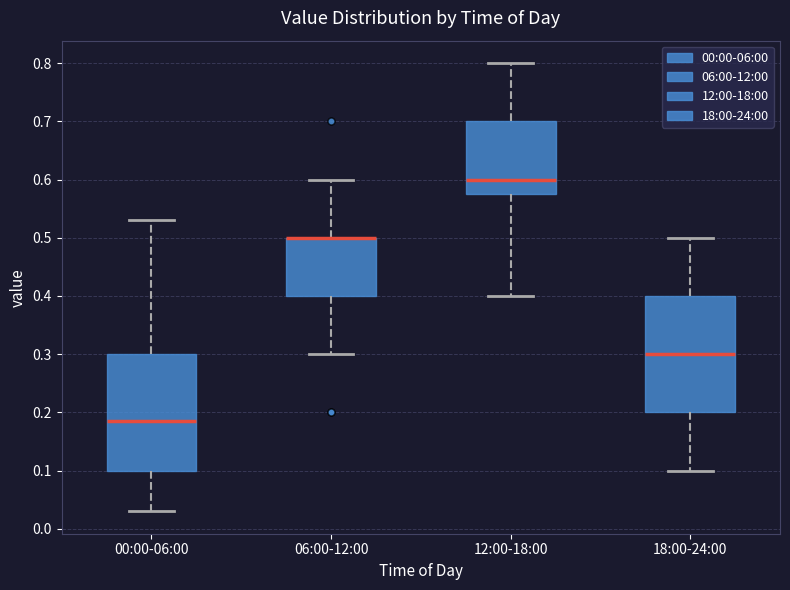

Reading left to right, transcribe this box plot: for each box, give where its median line is, the range the box spans, and where its two whiskers end, as read against the y-axis. The values are not printed on the chart, so give them approximately, as read against the axis.

00:00-06:00: median 0.19, box 0.10 to 0.30, whiskers 0.03 to 0.53
06:00-12:00: median 0.50 (drawn on the box's upper edge), box 0.40 to 0.50, whiskers 0.30 to 0.60
12:00-18:00: median 0.60, box 0.58 to 0.70, whiskers 0.40 to 0.80
18:00-24:00: median 0.30, box 0.20 to 0.40, whiskers 0.10 to 0.50